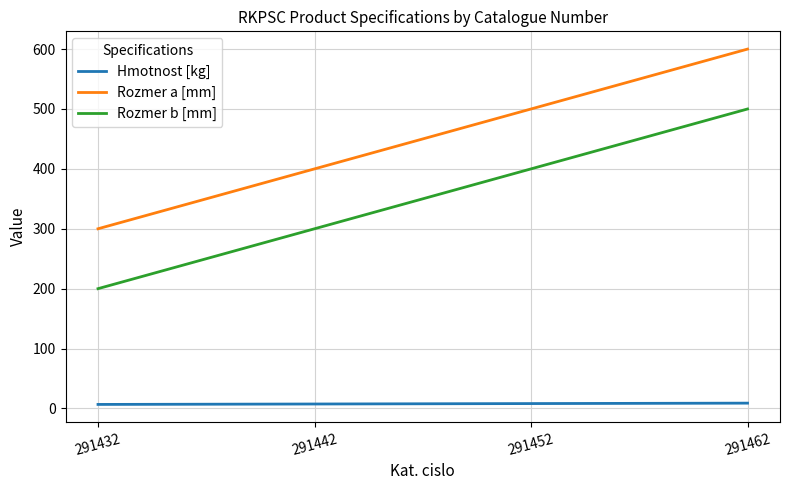

Rank the series at 291442 from lowest to highest value.

Hmotnost [kg], Rozmer b [mm], Rozmer a [mm]